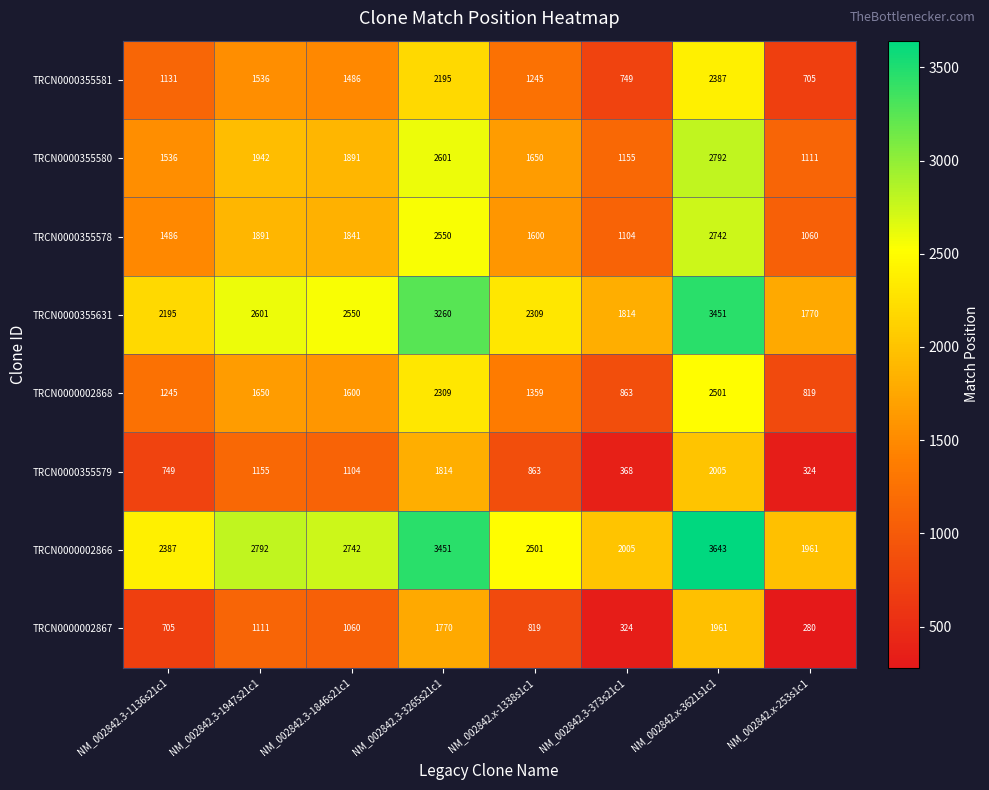

At how many categories does at least one series exceed 3039?

2